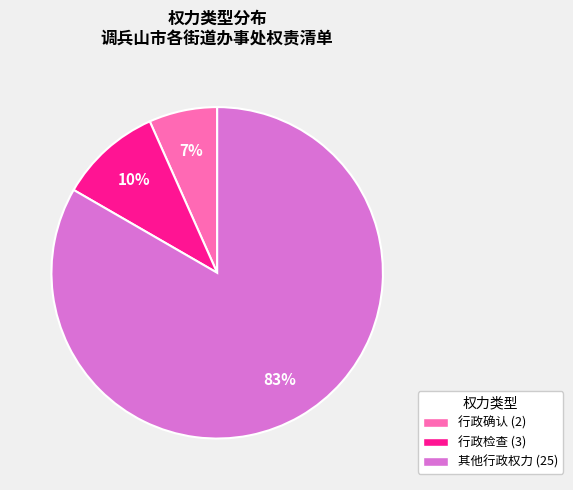

Rank the categories by value from lowest to highest.

行政确认, 行政检查, 其他行政权力